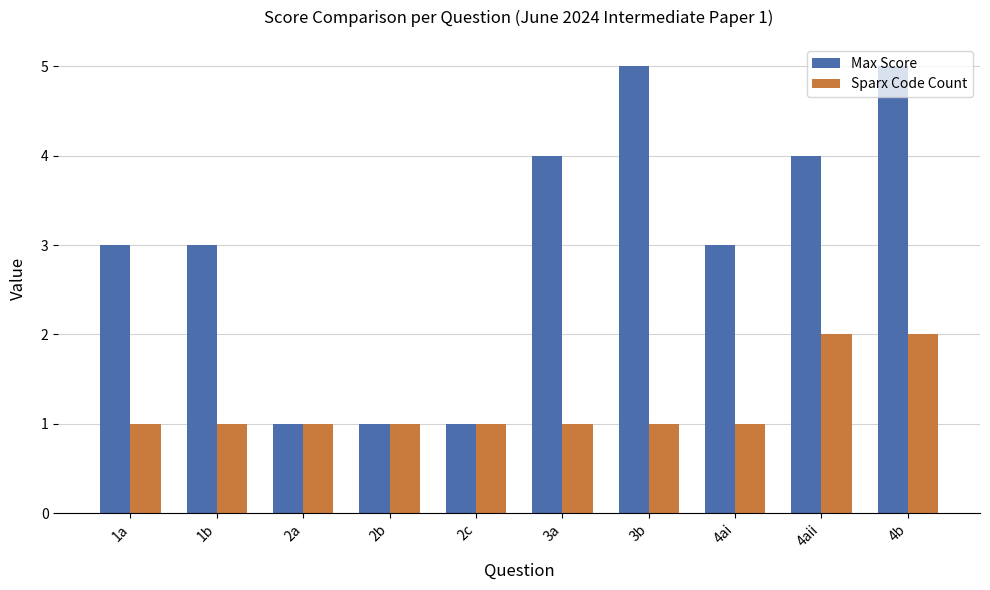

What is the smallest value displayed?

1